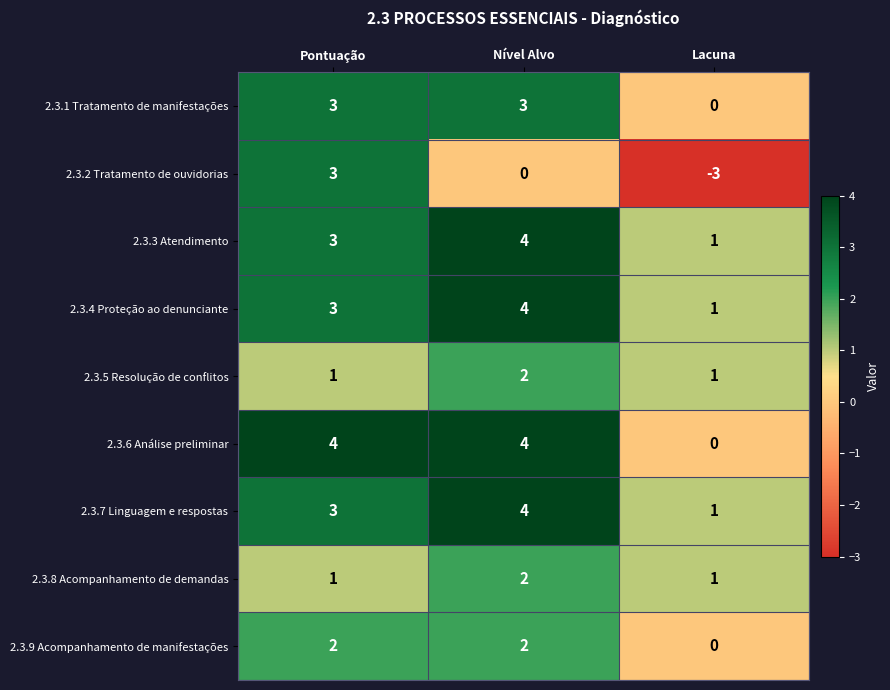

What is the difference between the maximum and second lowest values in the 2.3.2 Tratamento de ouvidorias series?

3